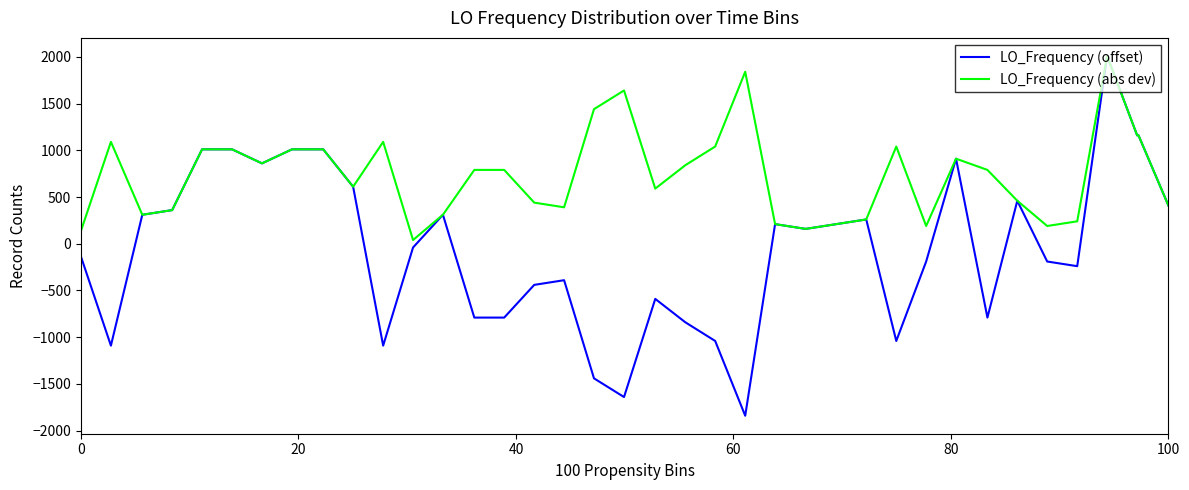

How many lines are shown in the chart?

2